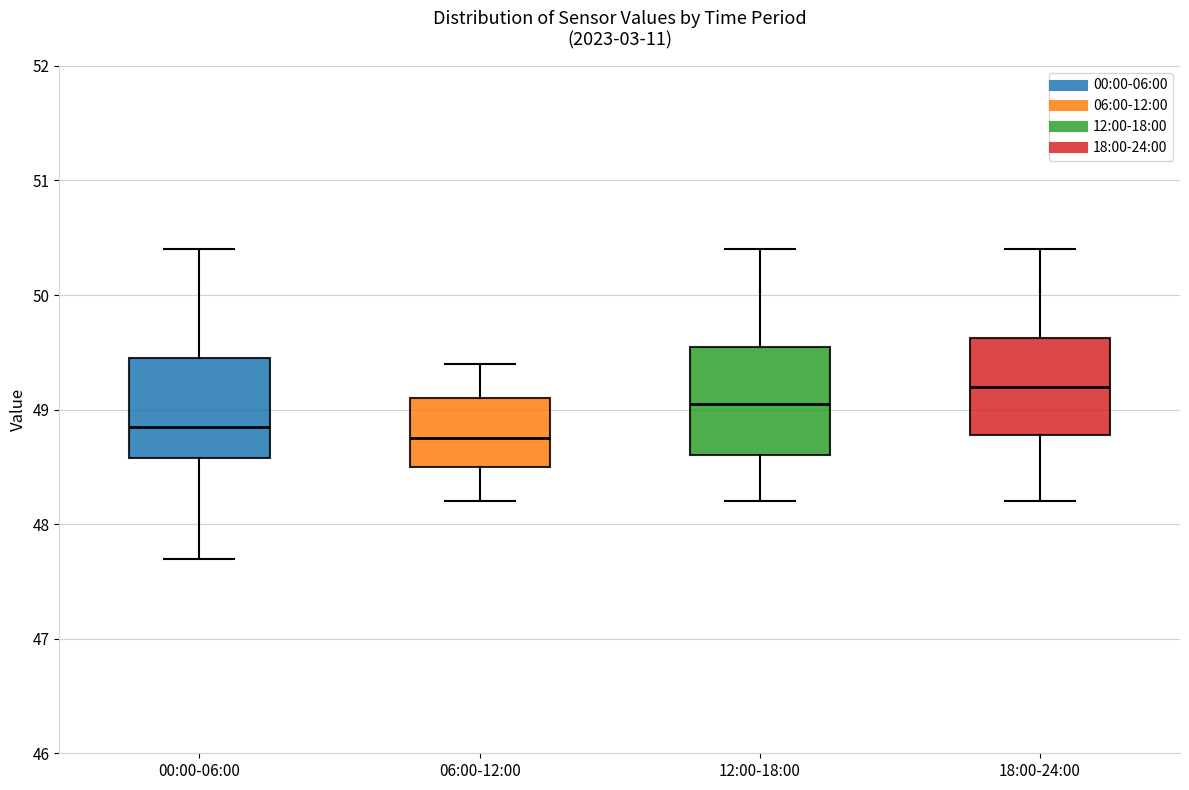

Which box's median line is the highest?

18:00-24:00